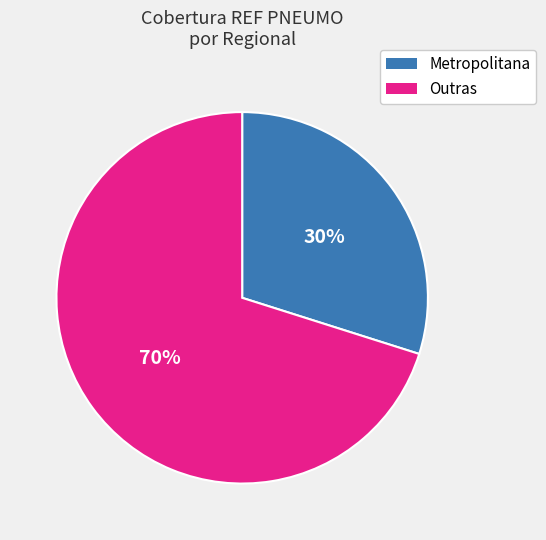

Is there any slice that represents more than half of the pie?

Yes